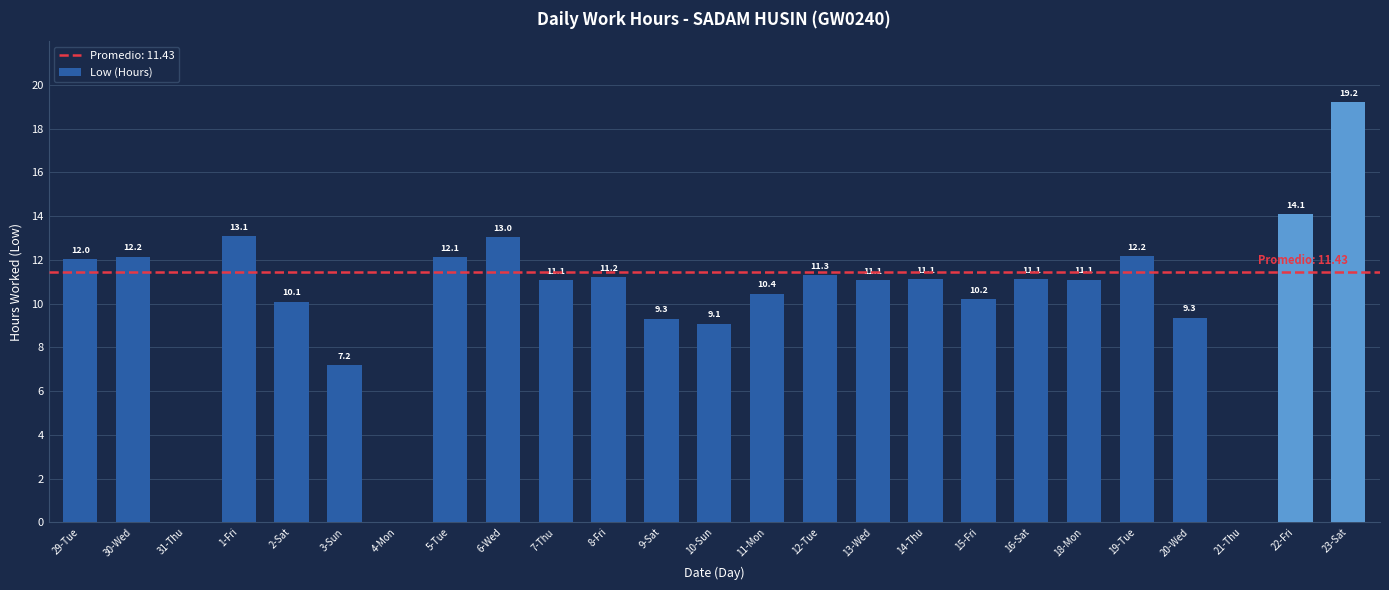

Between 1-Fri and 15-Fri, which is larger?

1-Fri